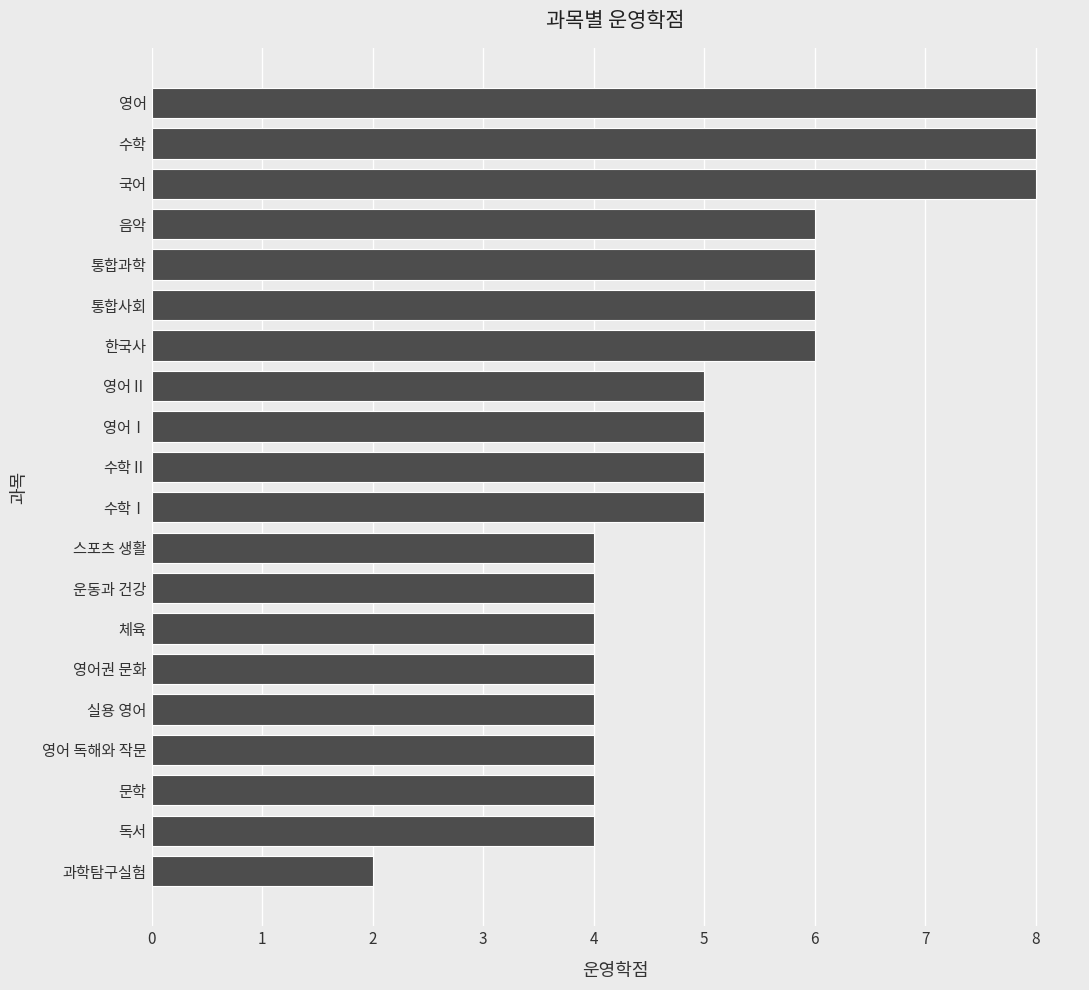

What is the sum of all values?

102